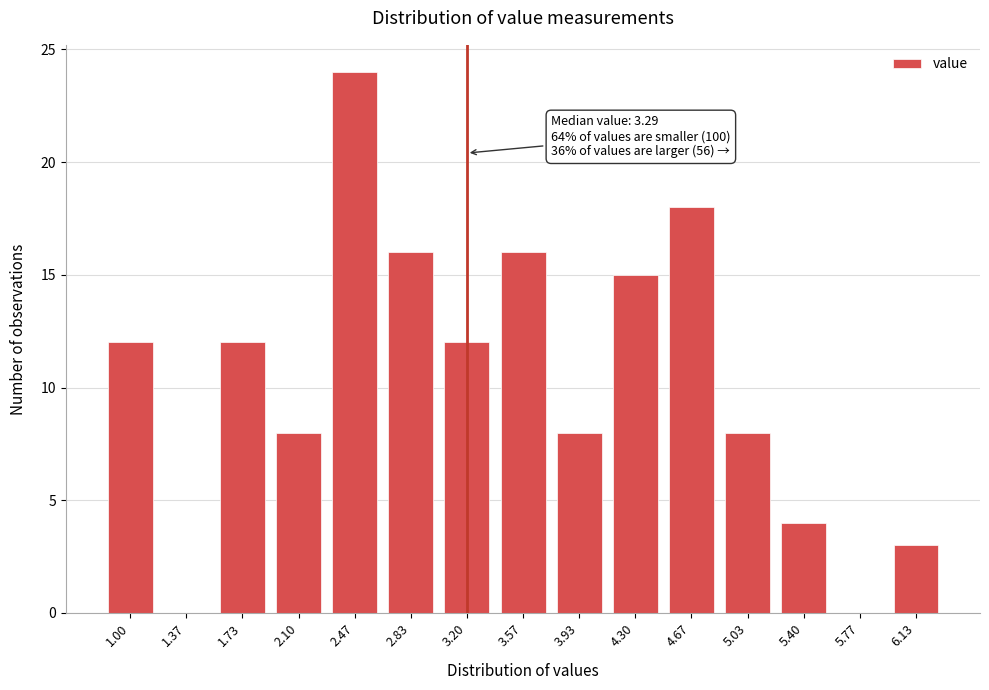

Reading left to right, extract all data points from this chart.

1.00=12	1.37=0	1.73=12	2.10=8	2.47=24	2.83=16	3.20=12	3.57=16	3.93=8	4.30=15	4.67=18	5.03=8	5.40=4	5.77=0	6.13=3